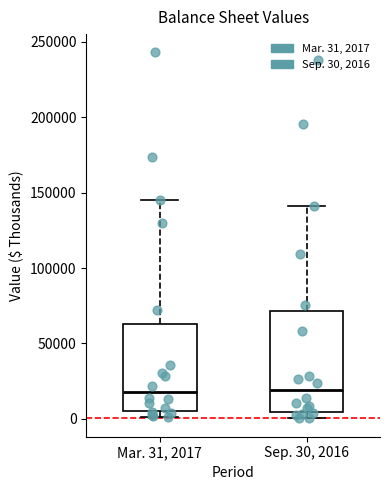

Which box is the tallest, from its lower edge to its upper edge?

Sep. 30, 2016